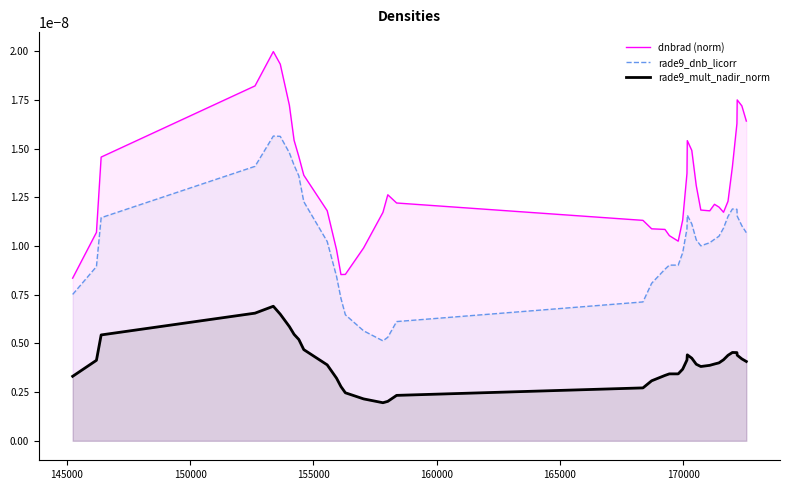

True or false: dnbrad (norm) has more than 2 interior local peaks.

True